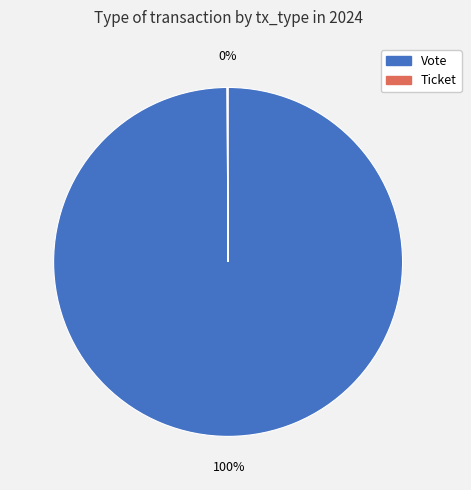

Is there any slice that represents more than half of the pie?

Yes